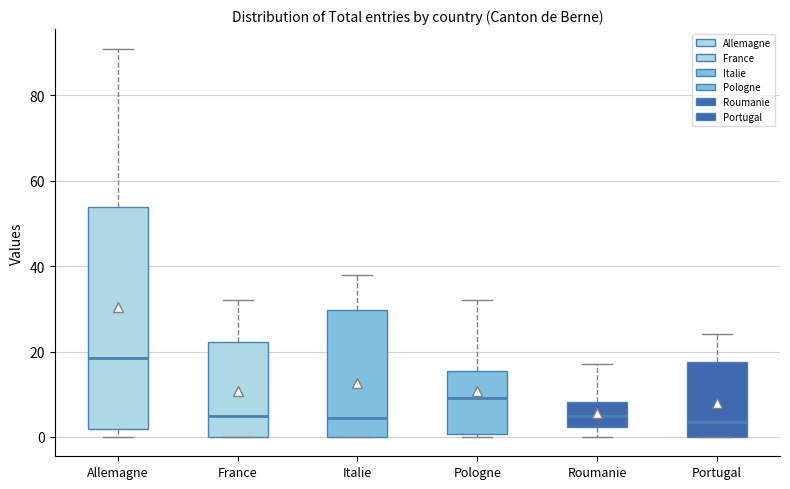

Where is the upper edge of the box for Pologne on the y-axis? The values are not printed on the chart, so give them approximately, as read against the axis.

16